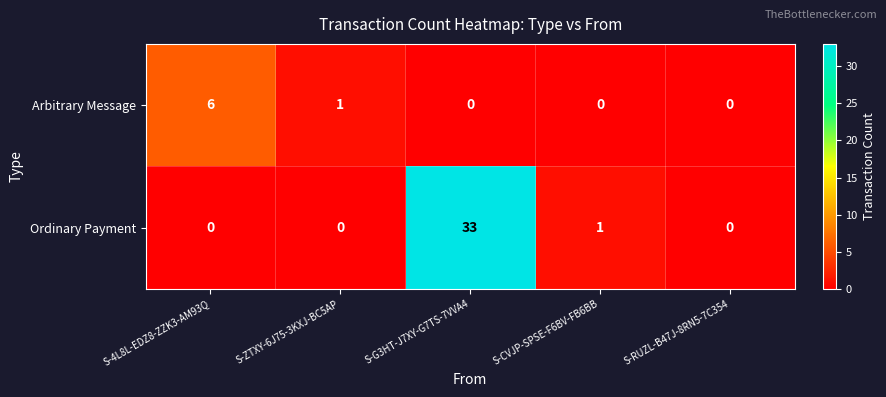

Count the number of data series in this chart.

2